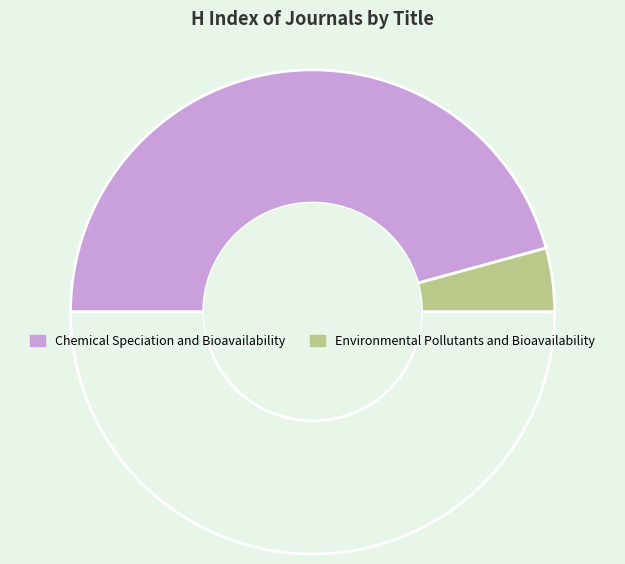

Count the number of slices in the pie.

3